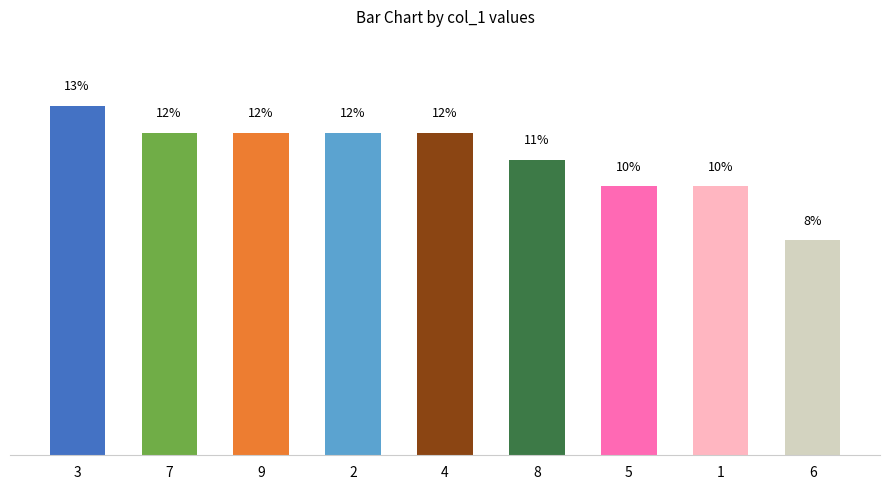

Where does the data first go above 12?

3